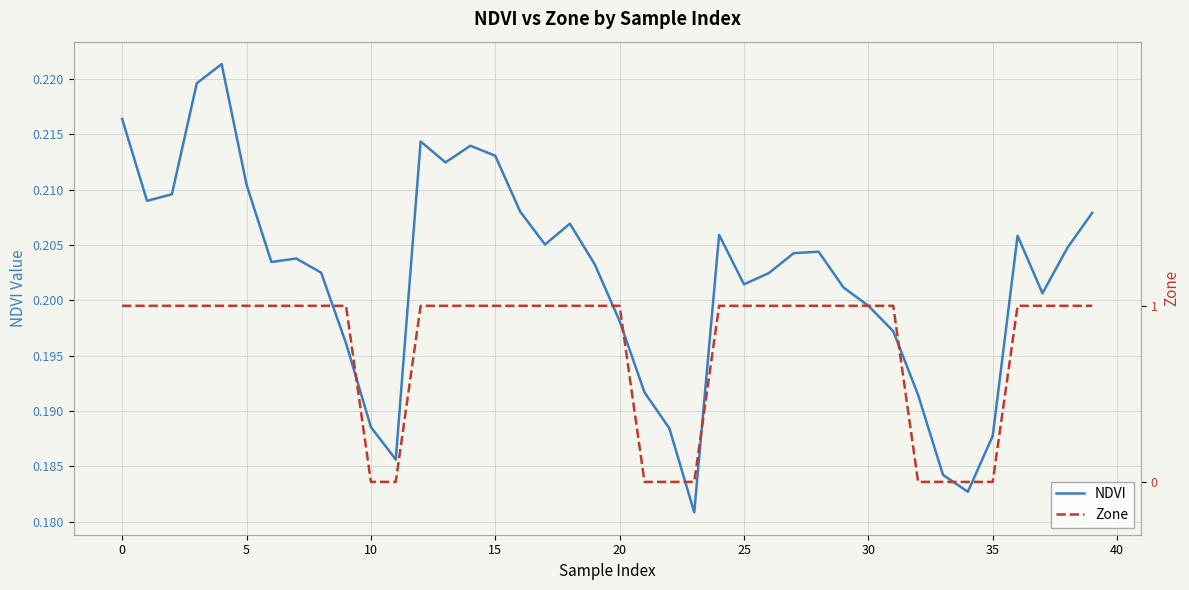

True or false: NDVI has a value of 0.1 at 15.

False